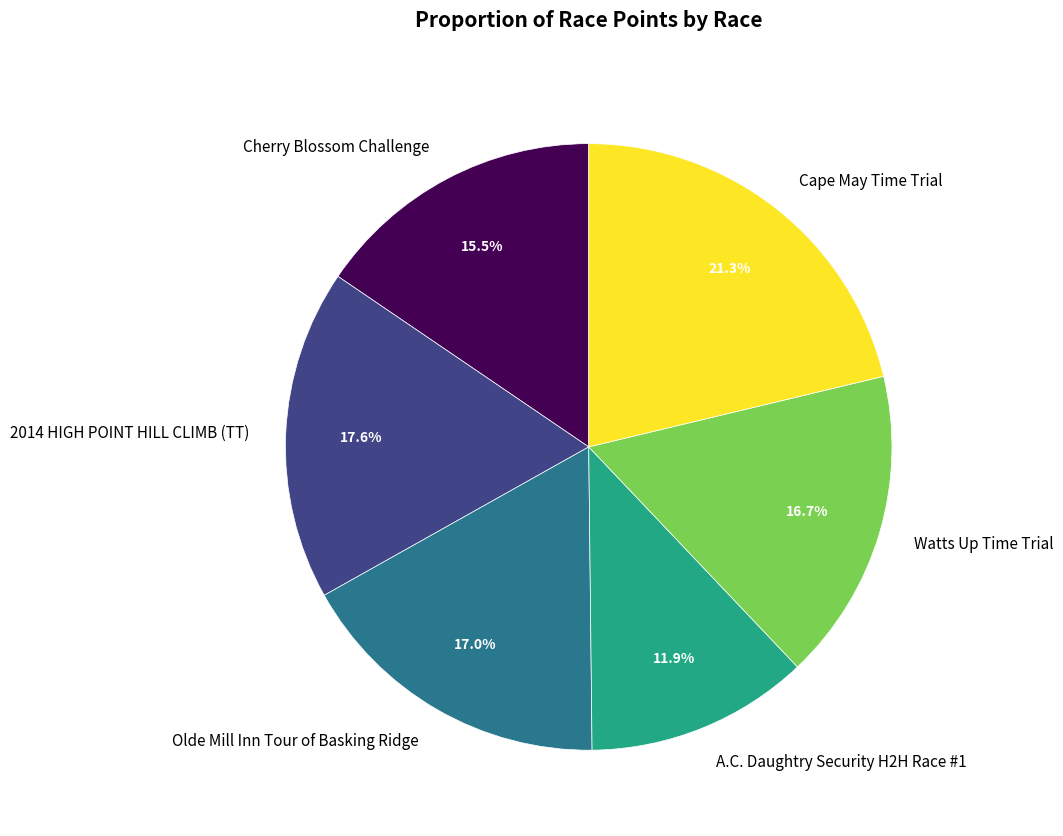

Is the sum of Cherry Blossom Challenge and A.C. Daughtry Security H2H Race #1 greater than half?

No